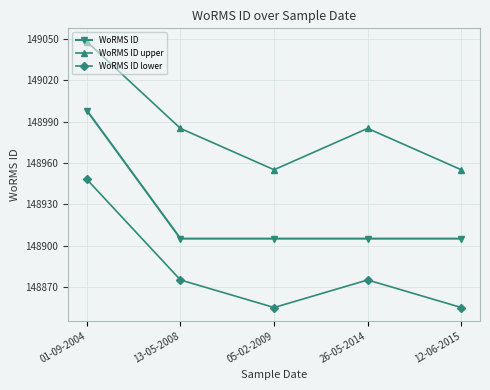

What is the total value across all series at 01-09-2004?

446994